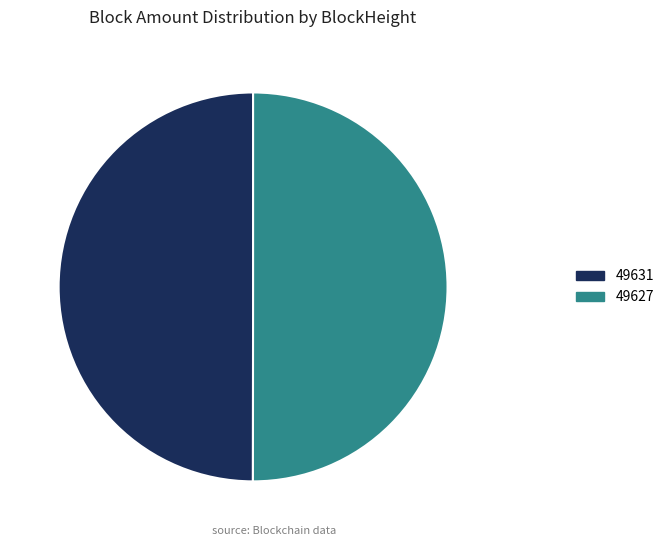

Is the sum of 49627 and 49631 greater than half?

Yes